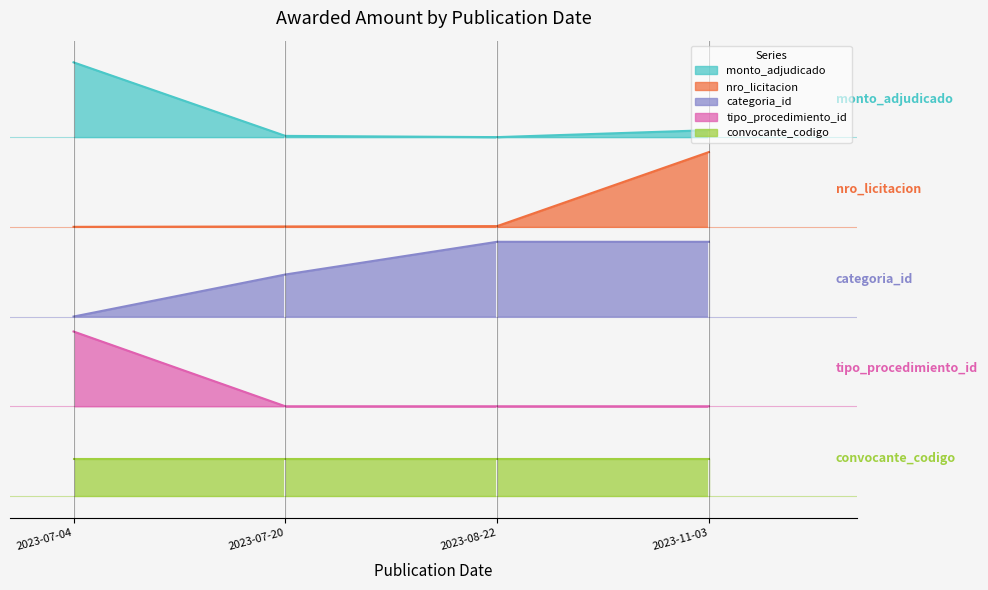

What is the value of the 4th point from the left?

4.9